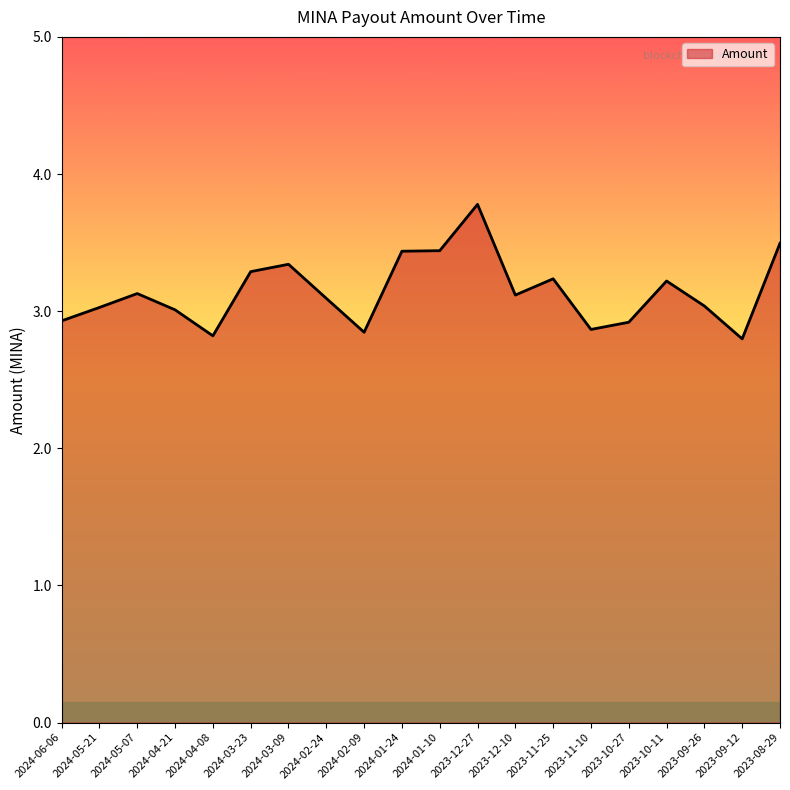

What is the difference between the maximum and minimum values?

1.0